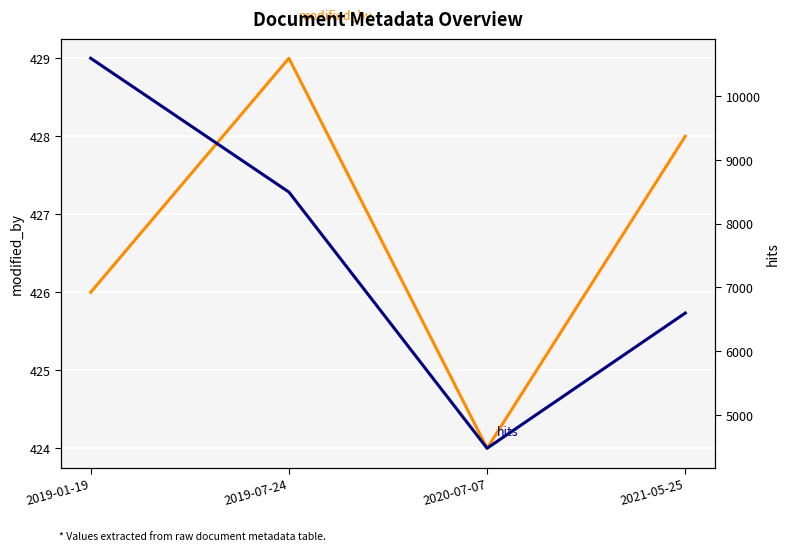

At which category is the sum across all series the highest?

2019-01-19